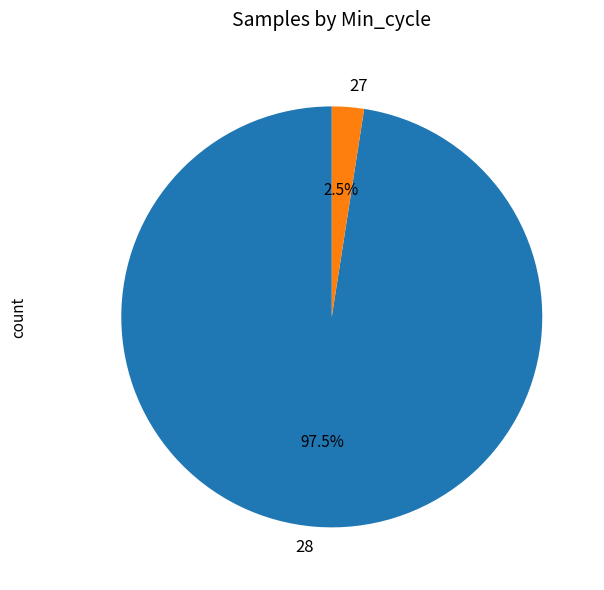

Rank the categories by value from lowest to highest.

27, 28